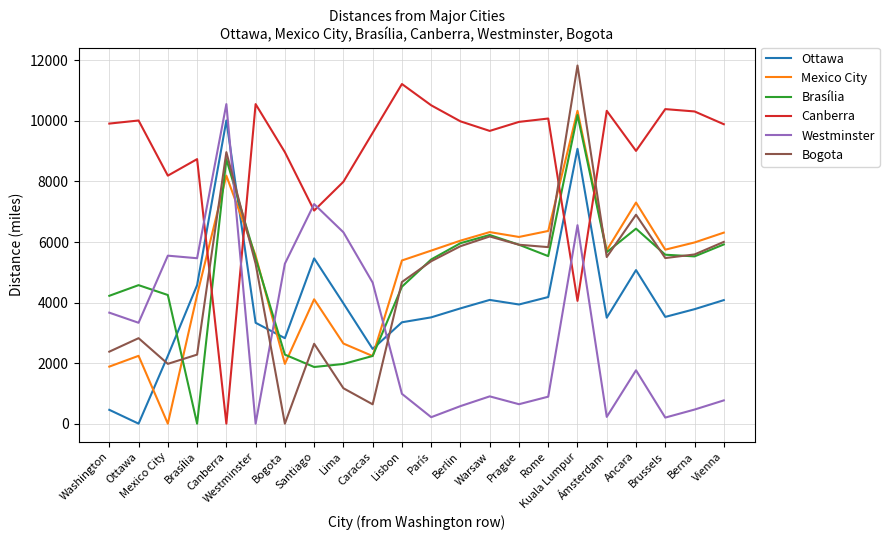

What is the total value across all series at Lima?

24071